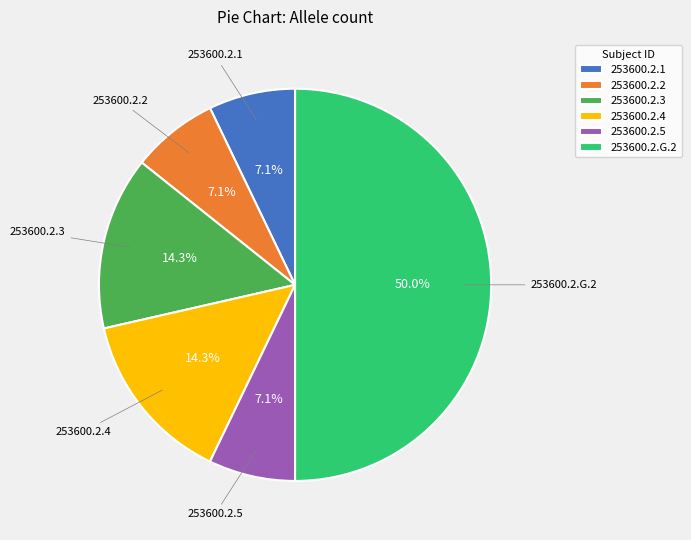

Which category has the biggest portion of the pie?

253600.2.G.2